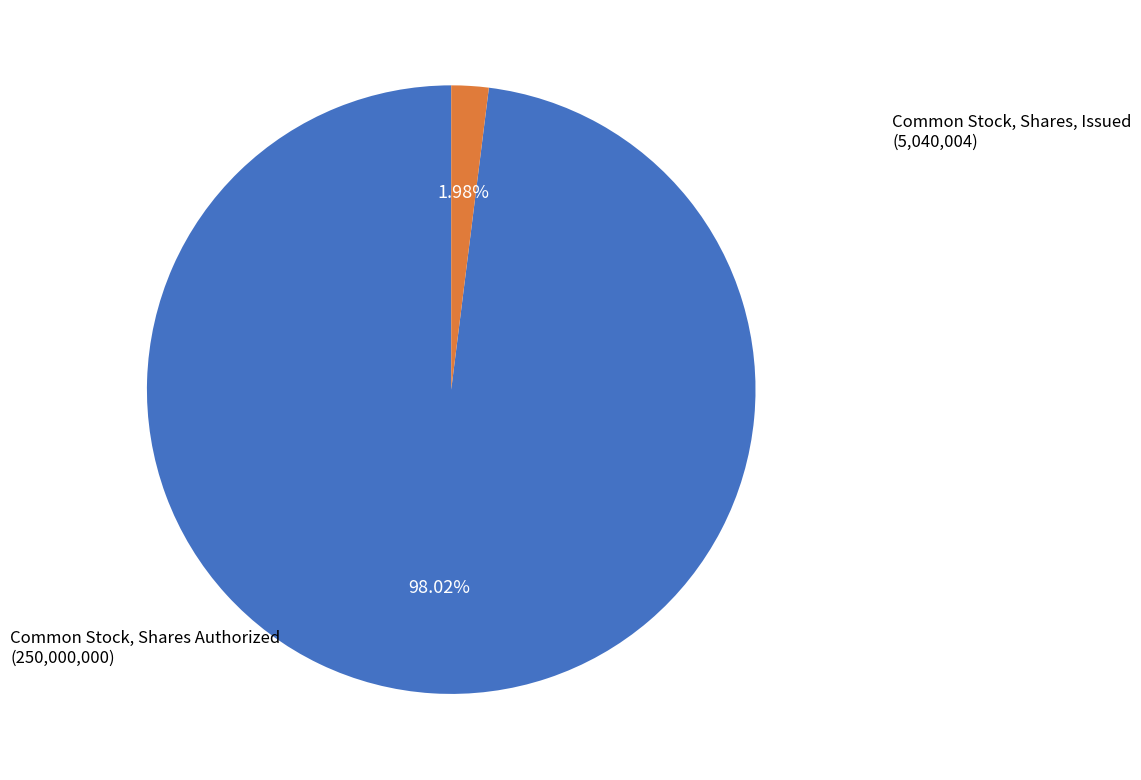

Is there any slice that represents more than half of the pie?

Yes